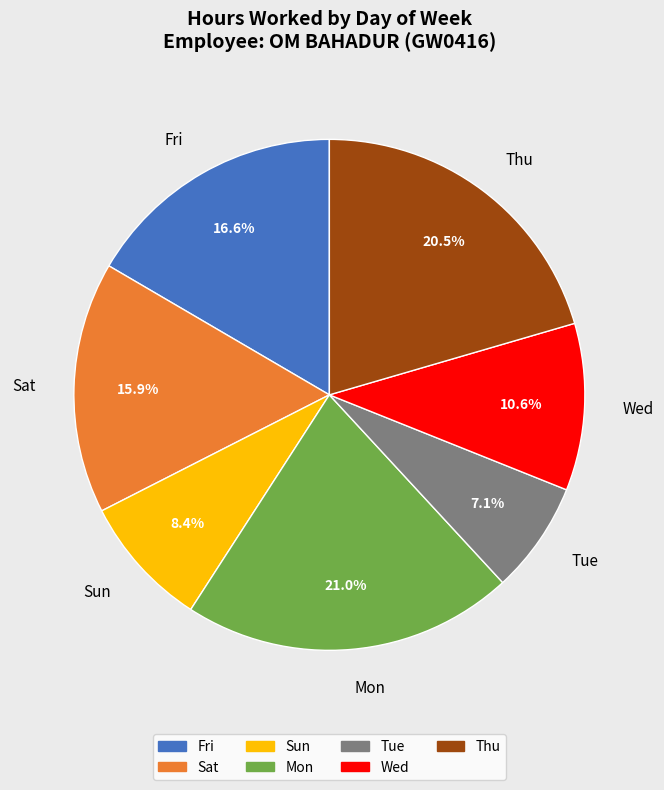

Is Sun the majority of the pie?

No